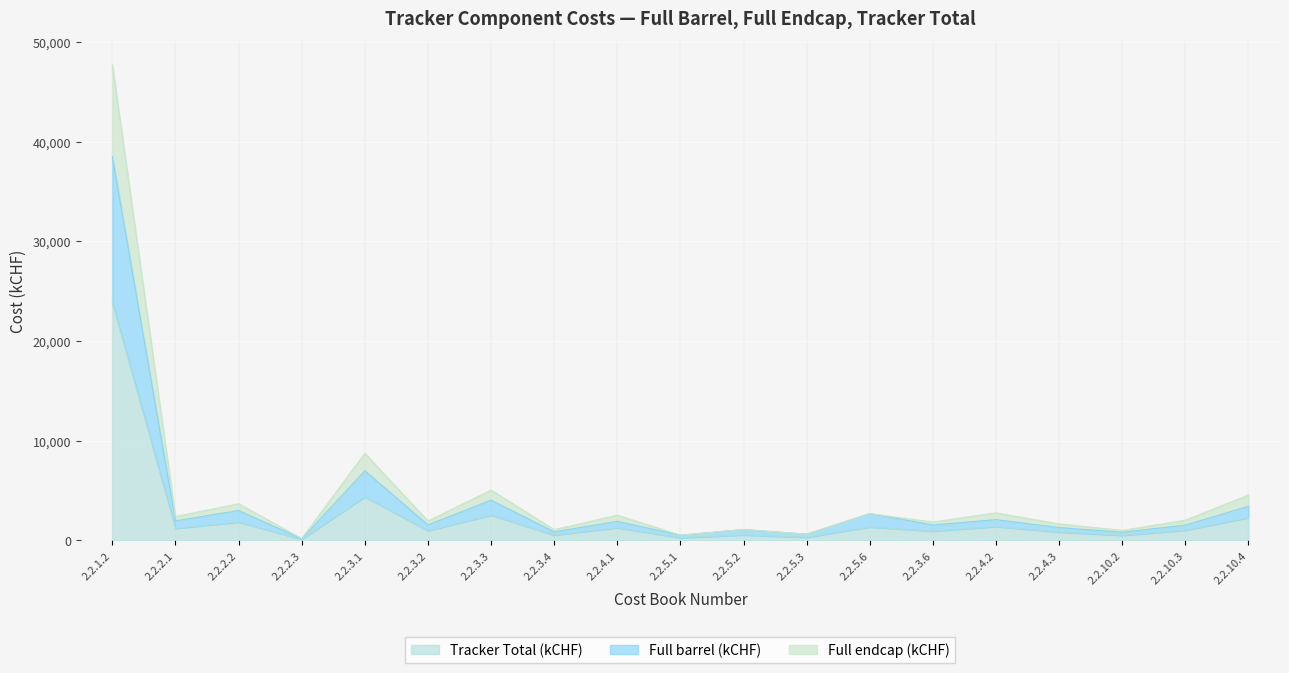

What is the difference between the Full barrel (kCHF) values at 2.2.2.3 and 2.2.3.3?

3883.1